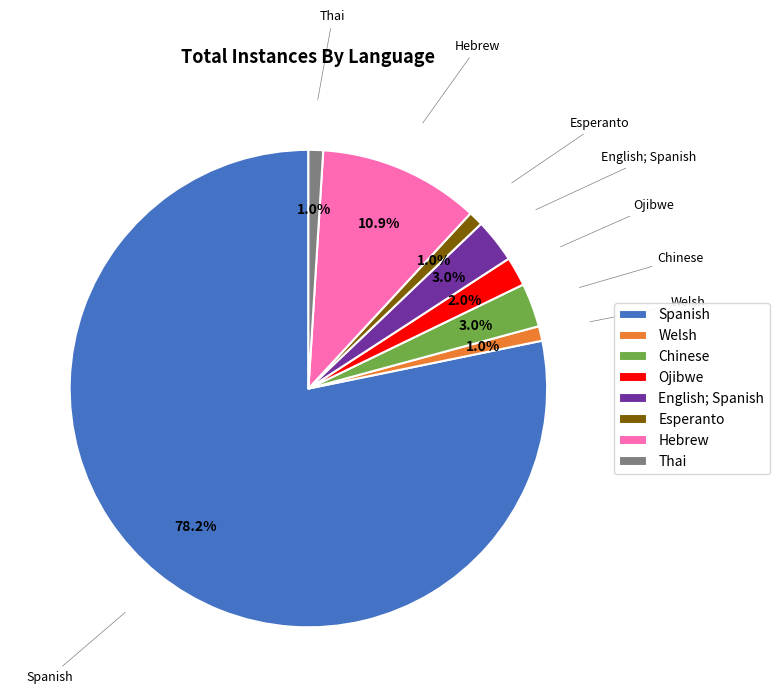

What percentage do Hebrew and Thai together represent?

11.9%